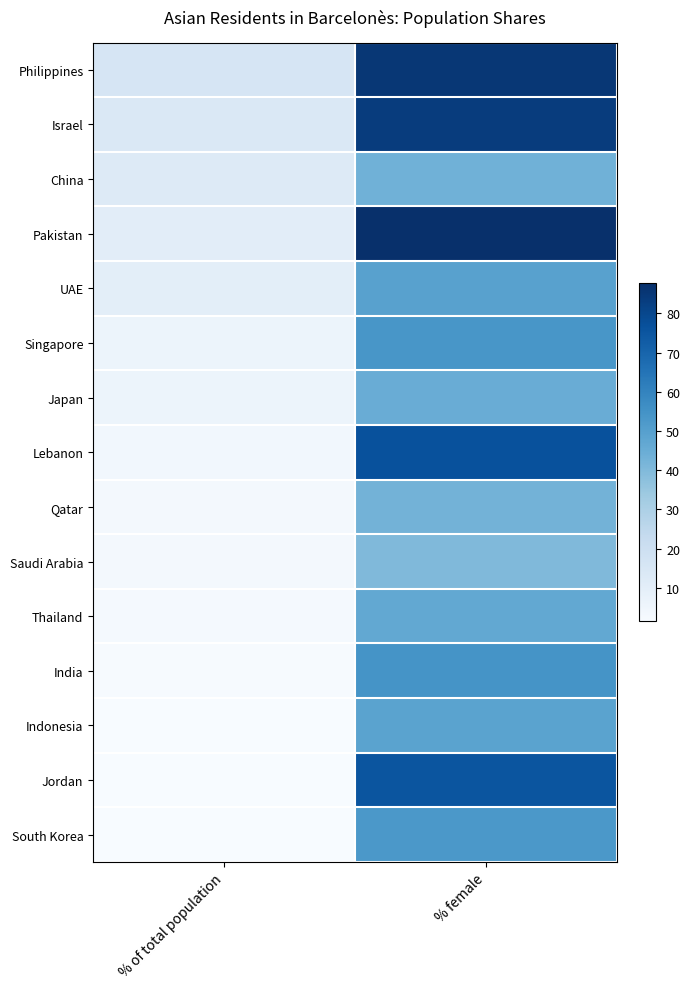

At % of total population, list the series in order from largest to smallest.

Philippines, Israel, China, Pakistan, UAE, Singapore, Japan, Lebanon, Qatar, Saudi Arabia, Thailand, India, Indonesia, Jordan, South Korea